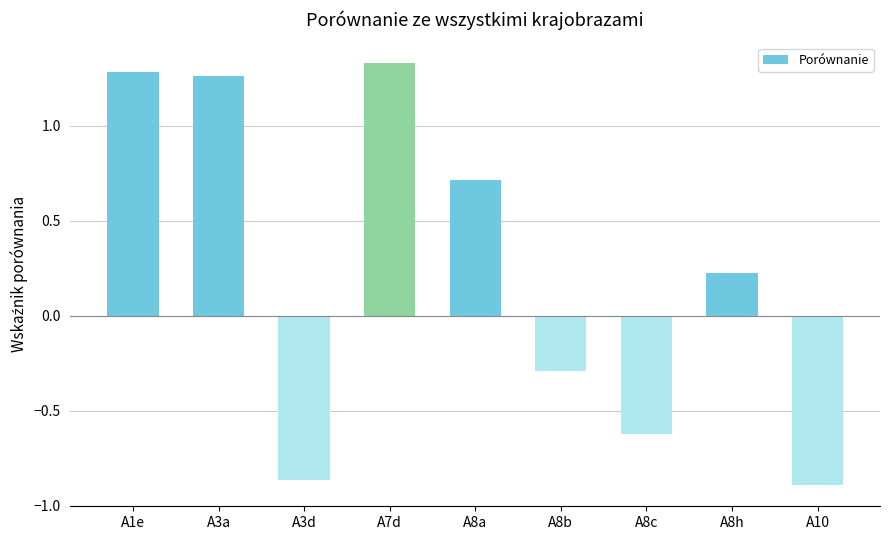

Count the values in the range 0 to 1.

2